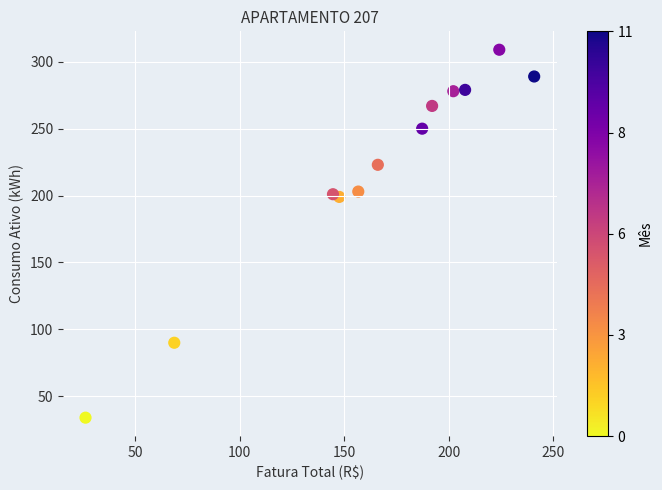

What is the range of Y values (max minus min)?

275